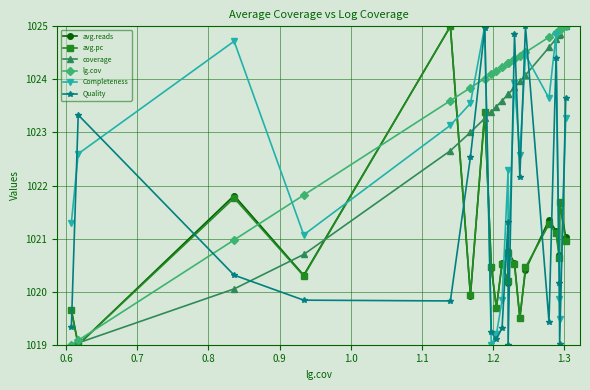

True or false: avg.pc and Completeness cross at least once.

True